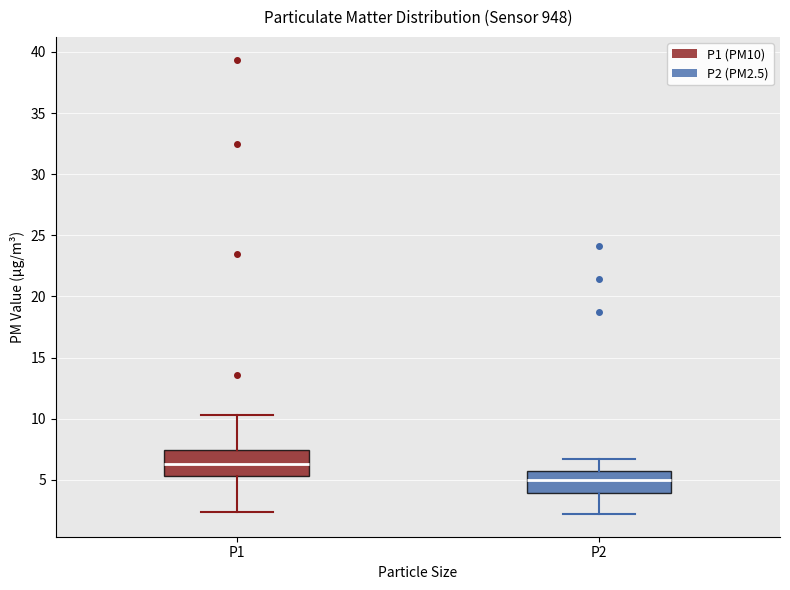

Reading left to right, transcribe this box plot: for each box, give where its median line is, the range the box spans, and where its two whiskers end, as read against the y-axis. The values are not printed on the chart, so give them approximately, as read against the axis.

P1: median 6.5, box 5.5 to 7.5, whiskers 2.5 to 10.5
P2: median 5.0, box 4.0 to 5.5, whiskers 2.0 to 6.5